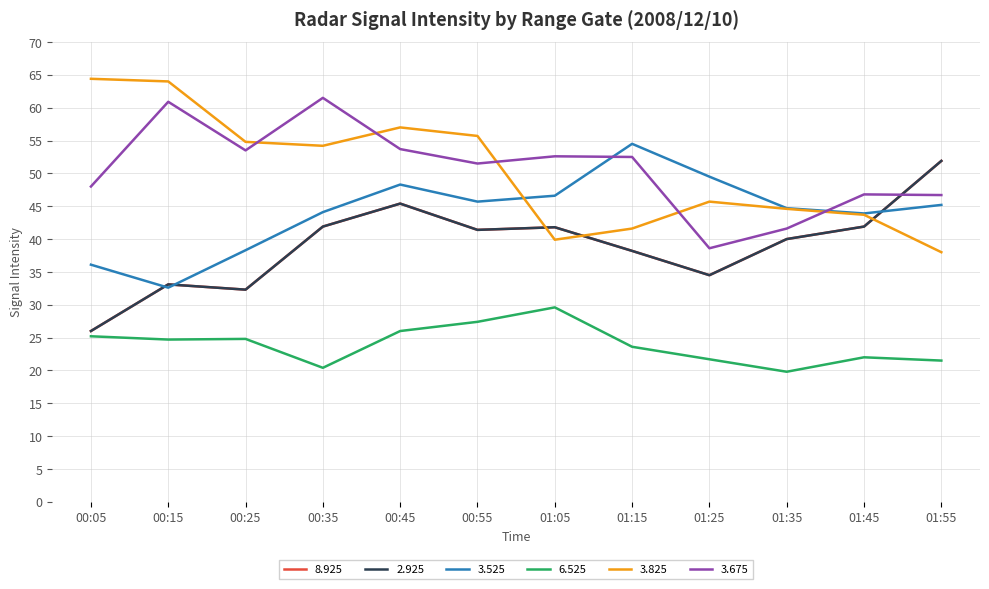

What is the spread (max minus min) of values at 01:15?

30.9